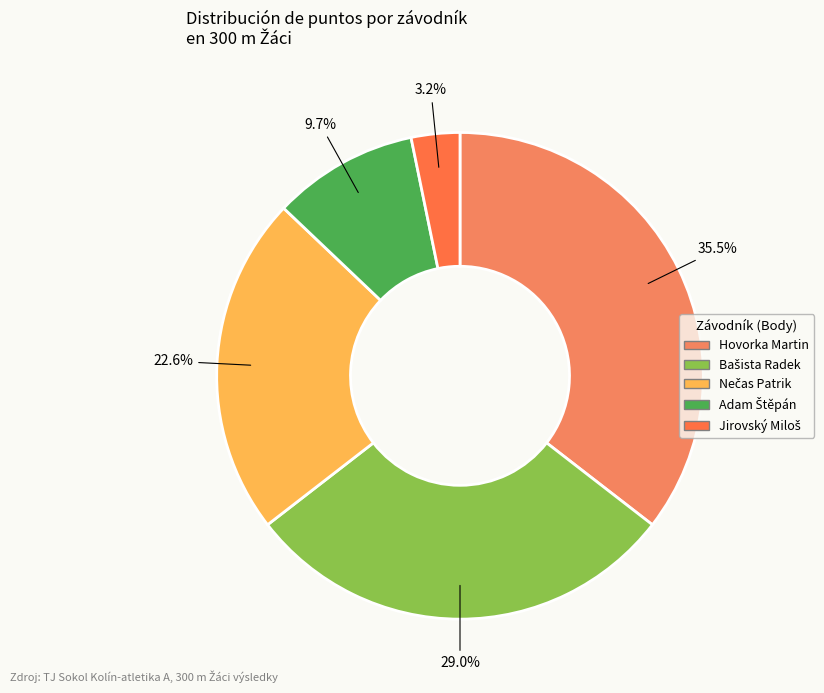

The Hovorka Martin slice represents 35% of the pie. True or false?

True